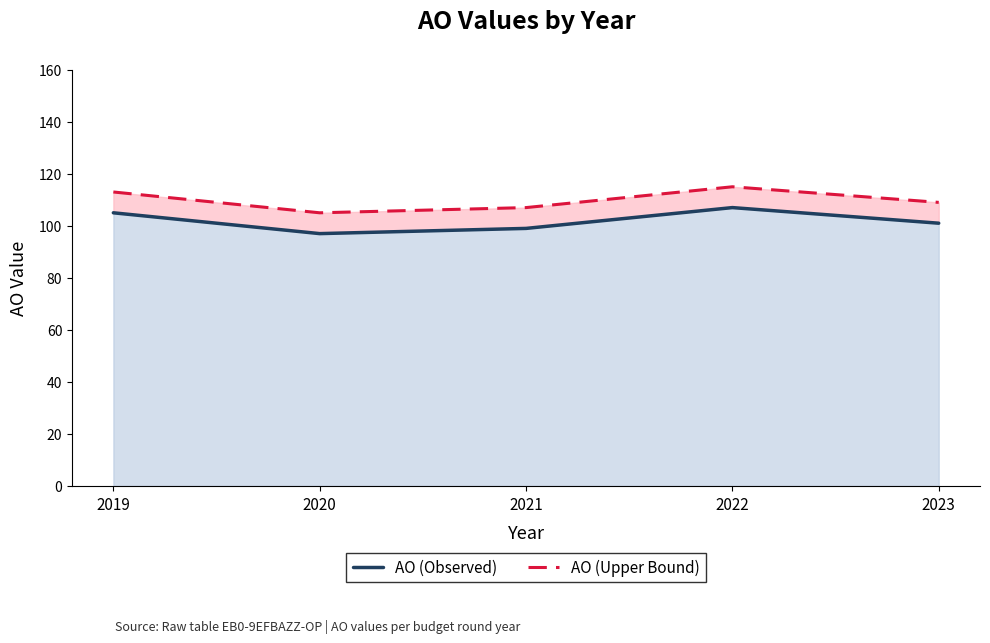

What is the value of the AO (Observed) point at the 1st from the left?

105